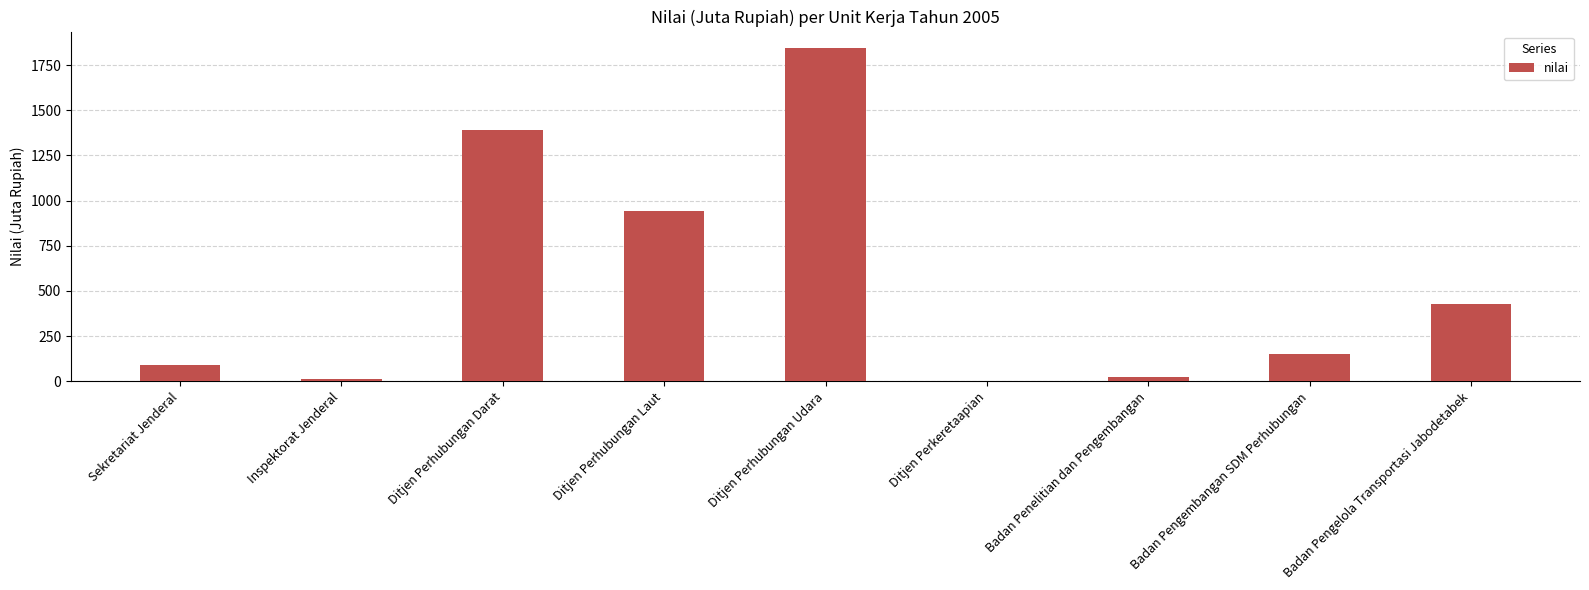

At which label is the value closest to 922?

Ditjen Perhubungan Laut